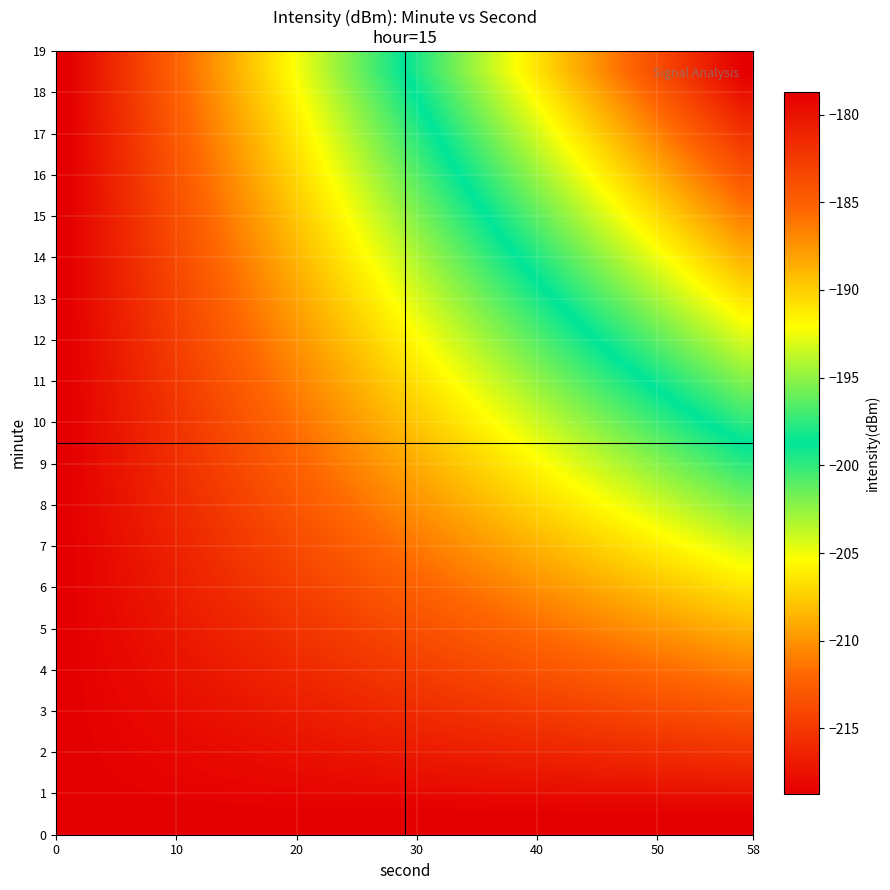

How many data points does each series have?

30